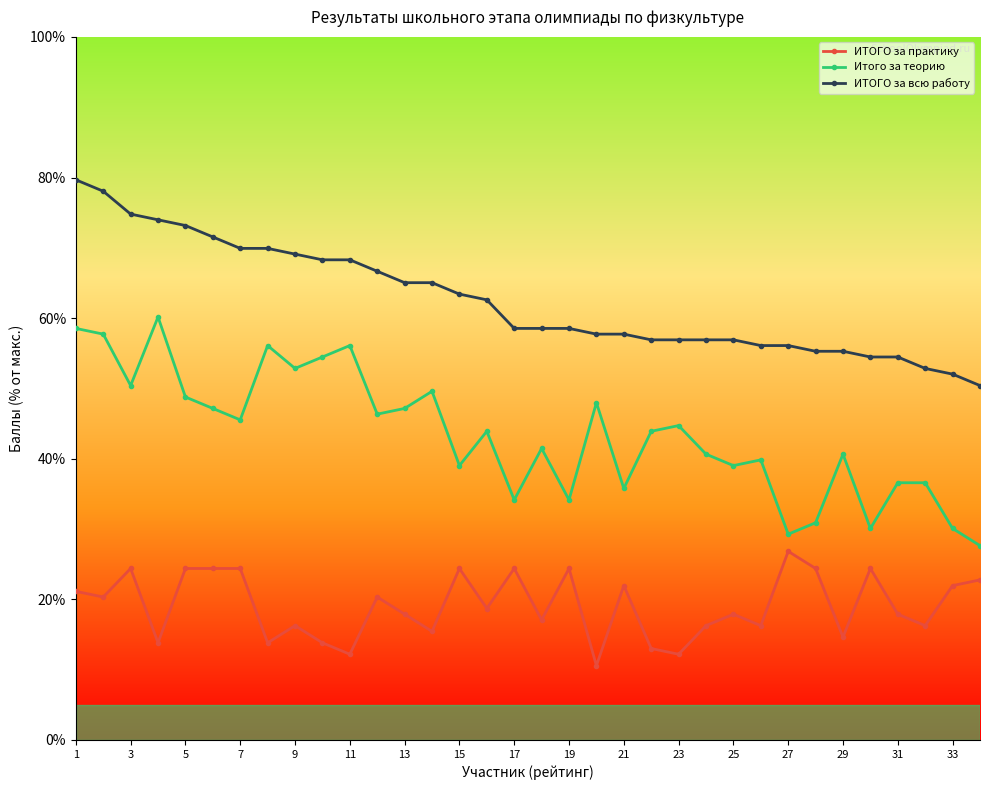

Which series has the largest total across all categories?

ИТОГО за всю работу